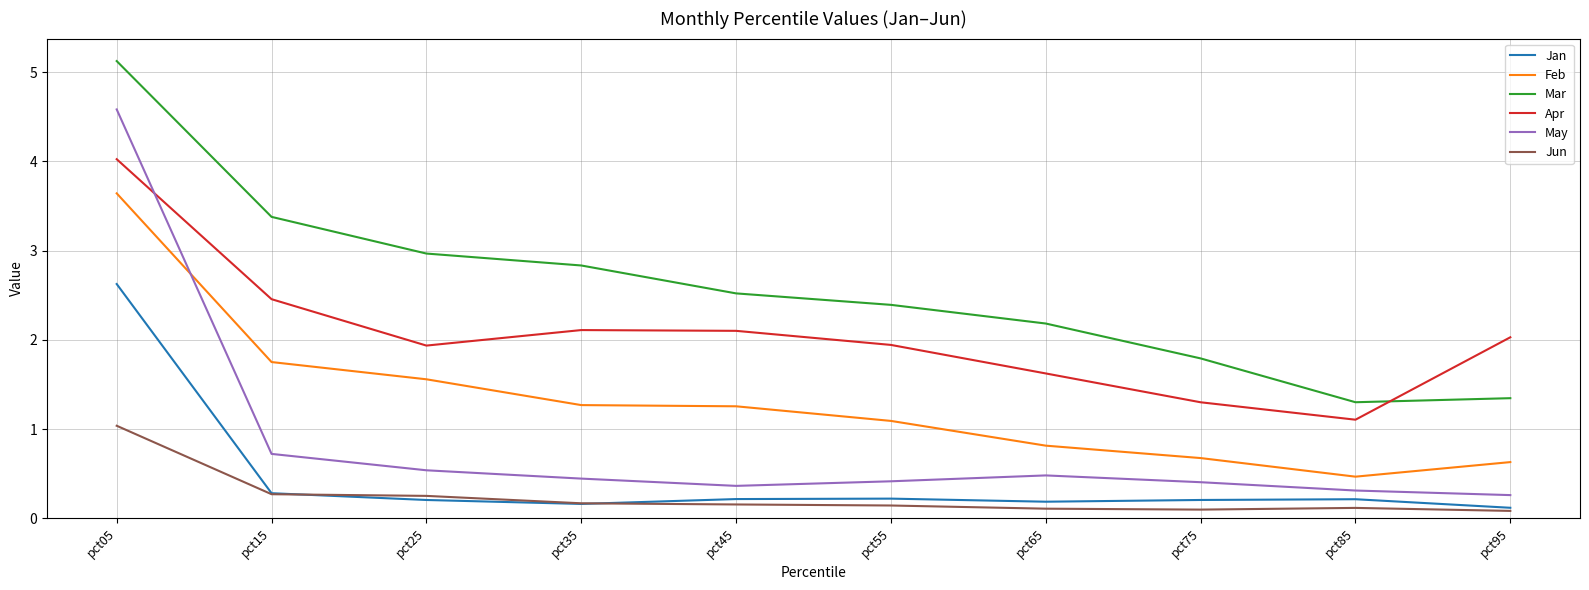

True or false: Jun and Apr cross at least once.

False